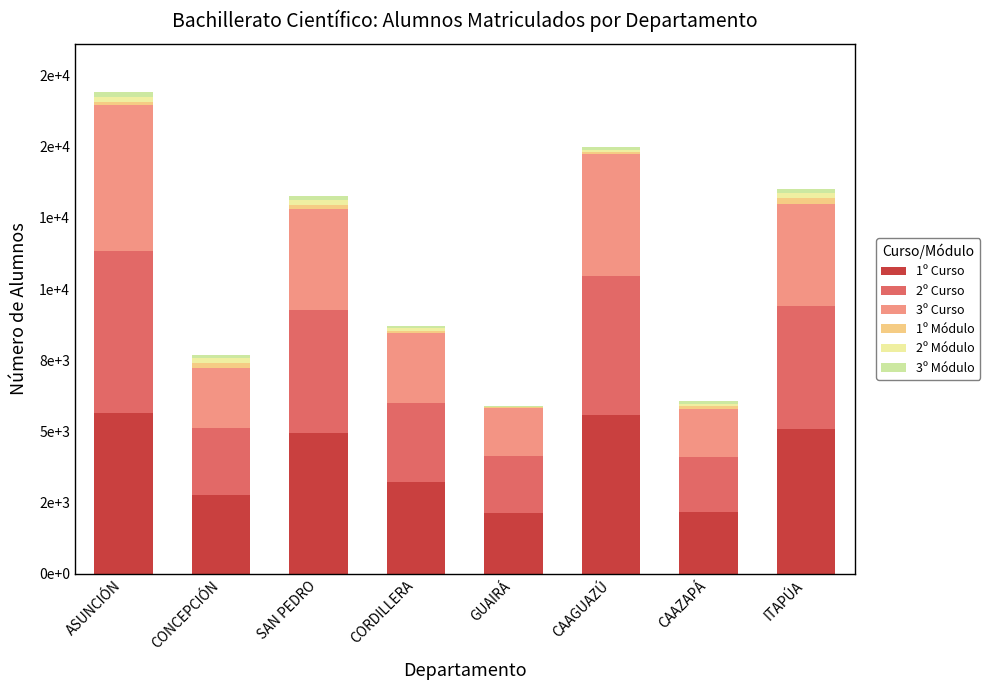

Are the bars horizontal?

No